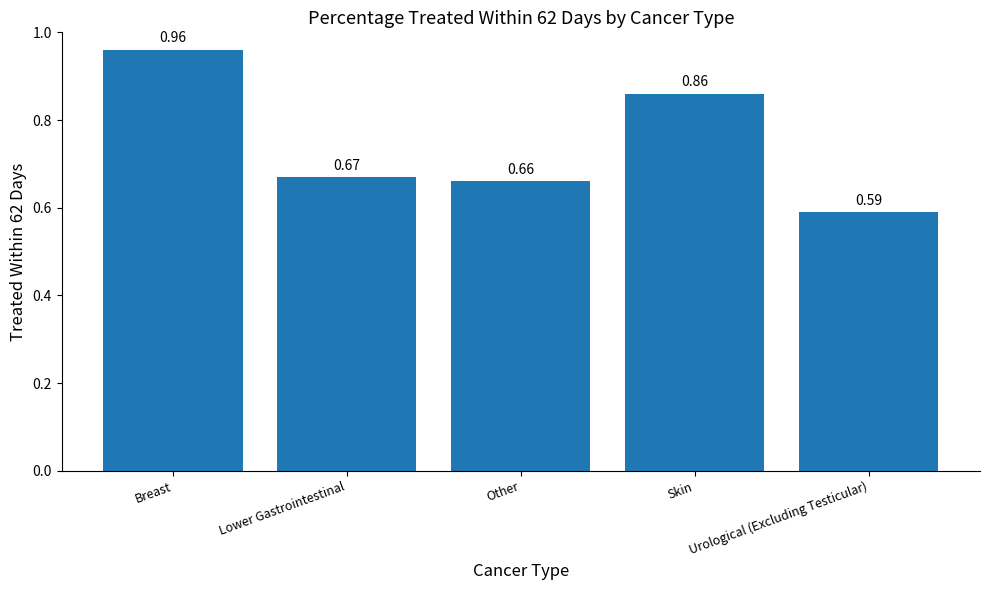

At which label is the value closest to 0?

Urological (Excluding Testicular)